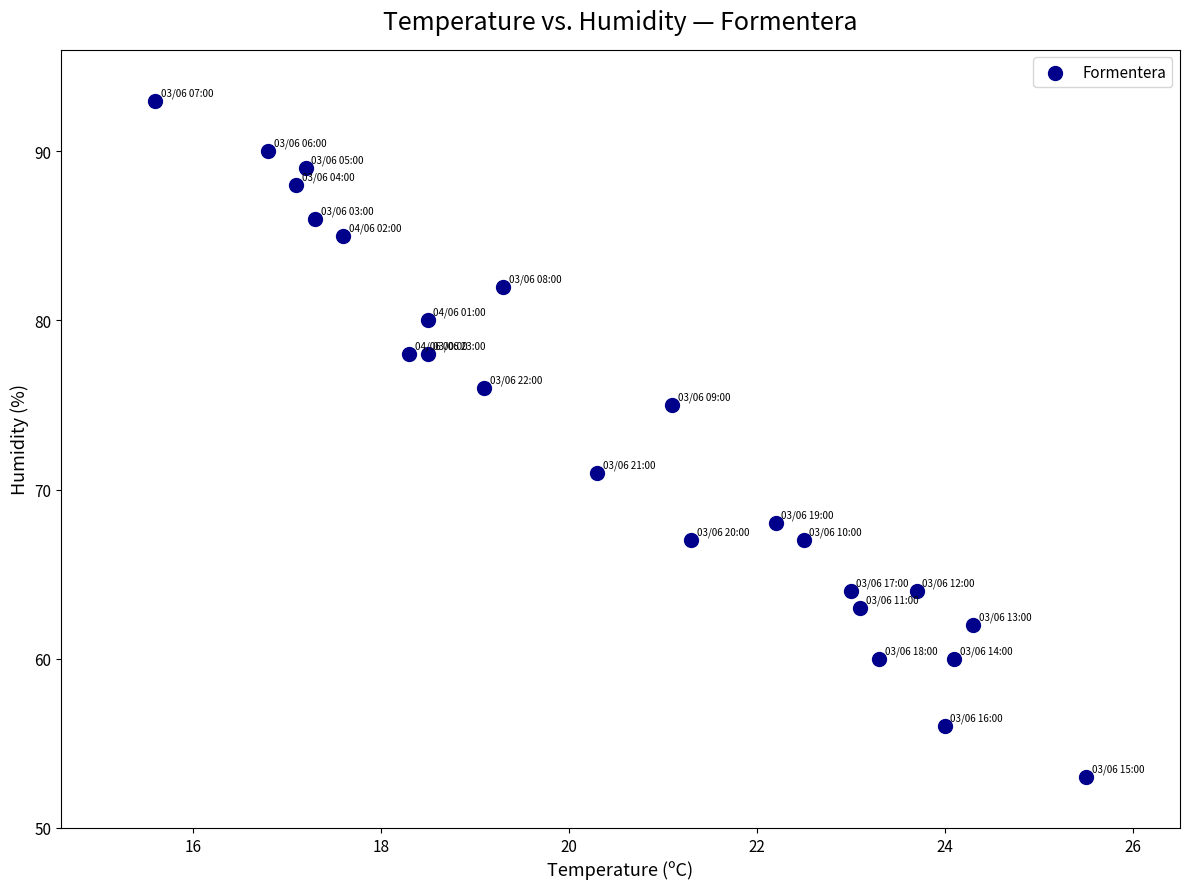

What is the range of Y values (max minus min)?

40